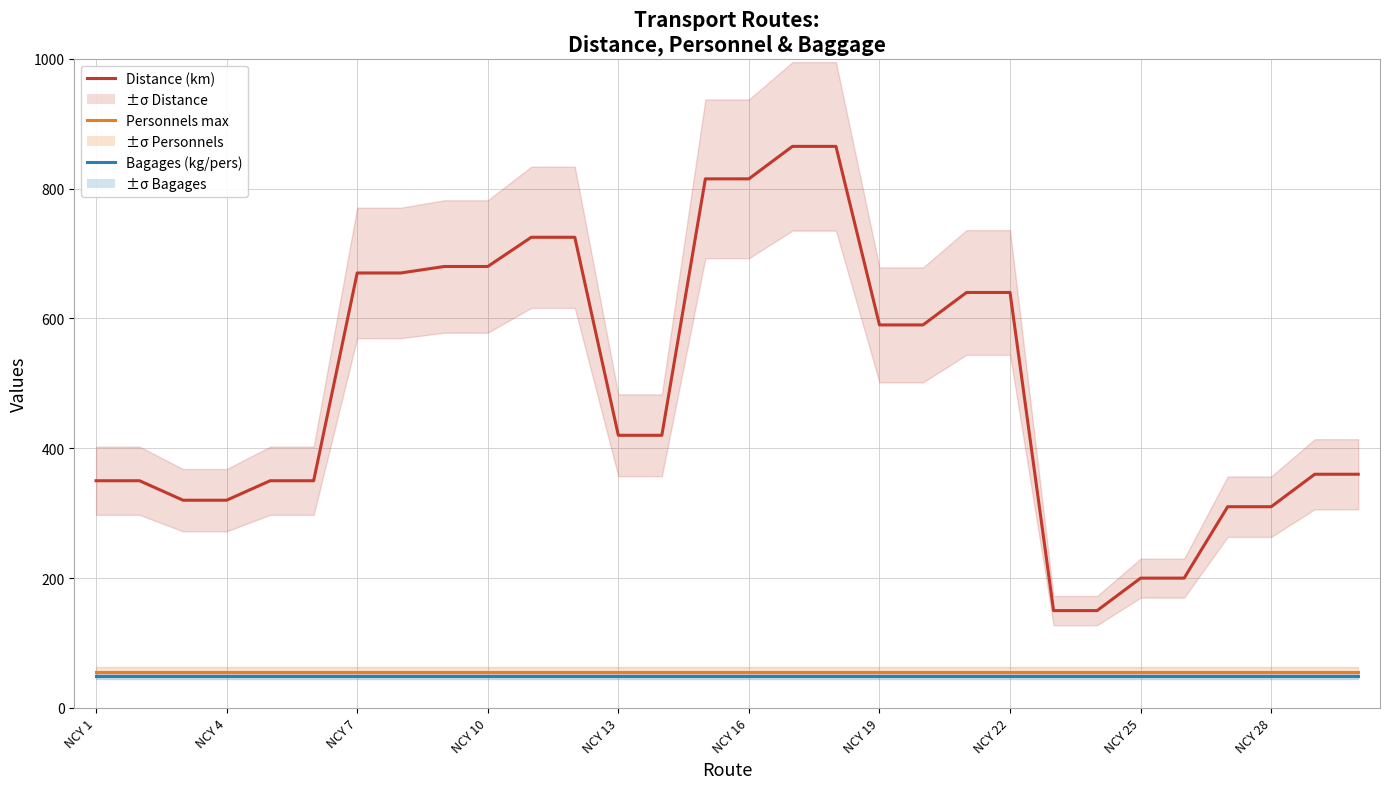

True or false: Personnels max and Bagages (kg/pers) cross at least once.

False